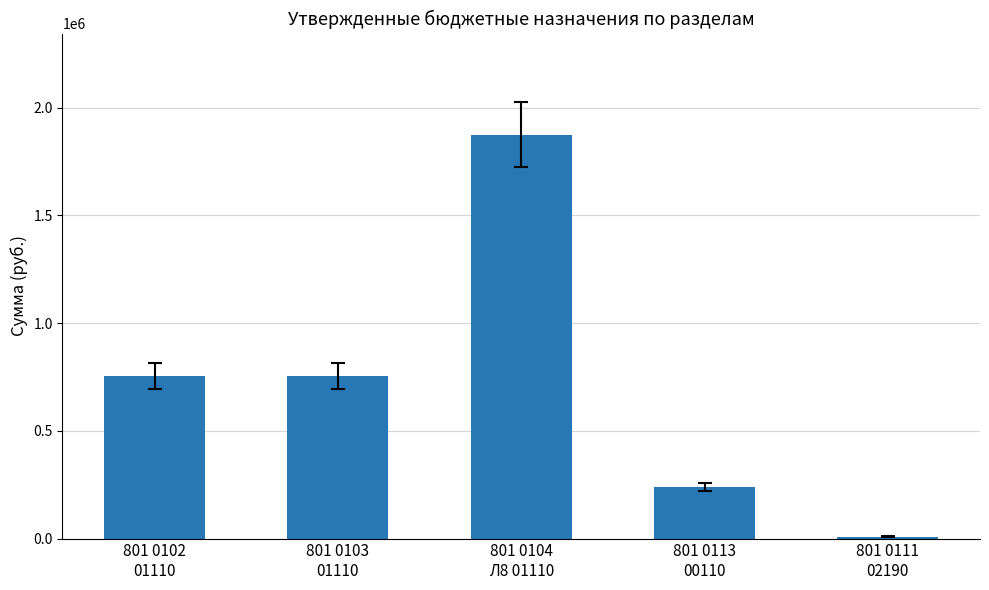

Approximately how many times larger is the value at 801 0113
00110 compared to 801 0103
01110?

0.3